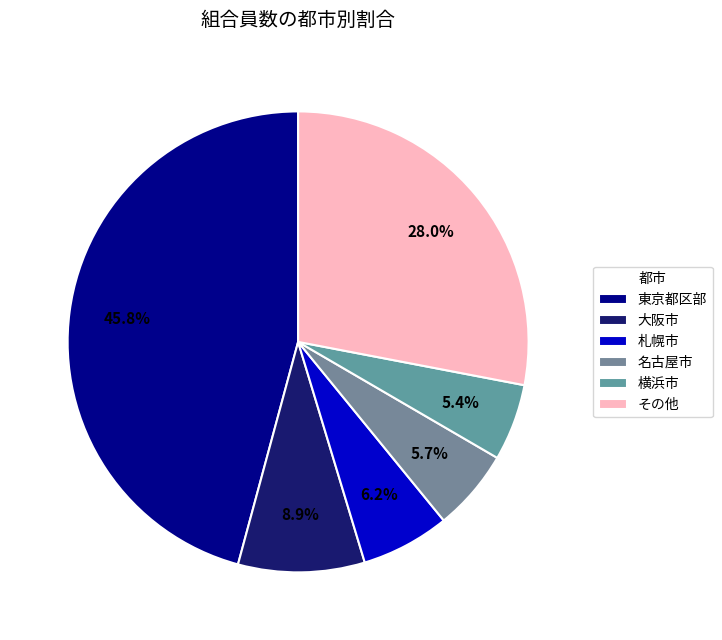

Count the number of slices in the pie.

6